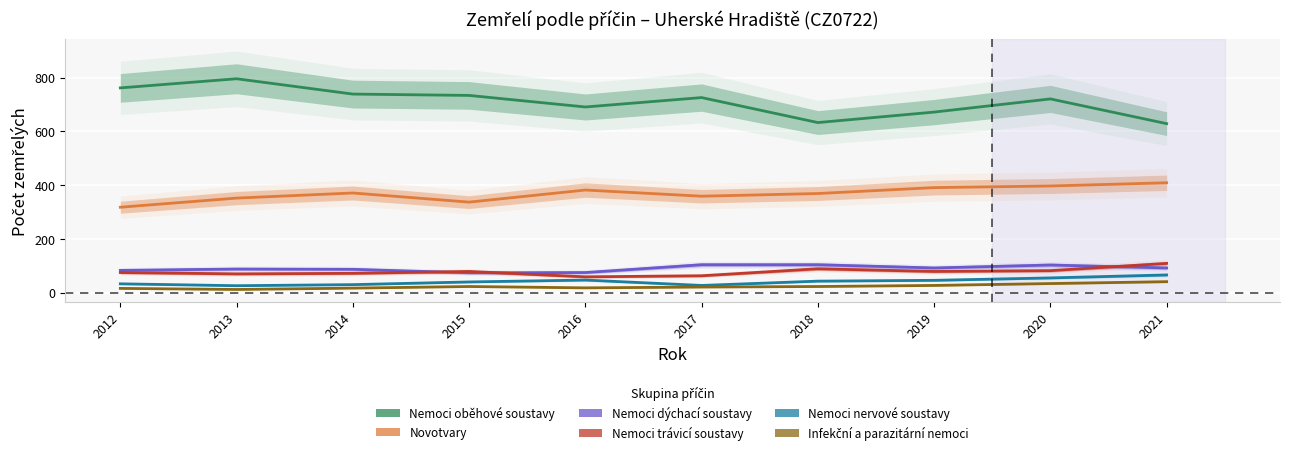

What is the approximate value of Nemoci dýchací soustavy at 2019, to the nearest 10?

90